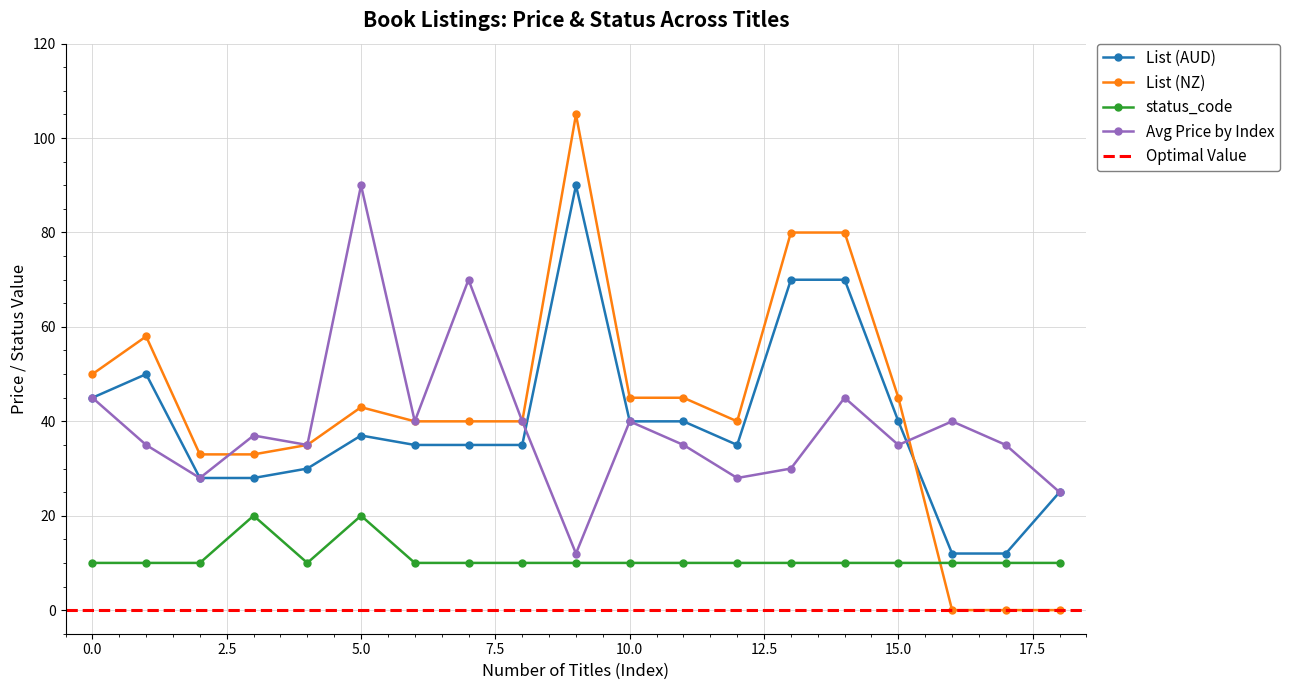

List the series in order of their peak value, highest first.

List (NZ), List (AUD), Avg Price (AUD) by Month, status_code